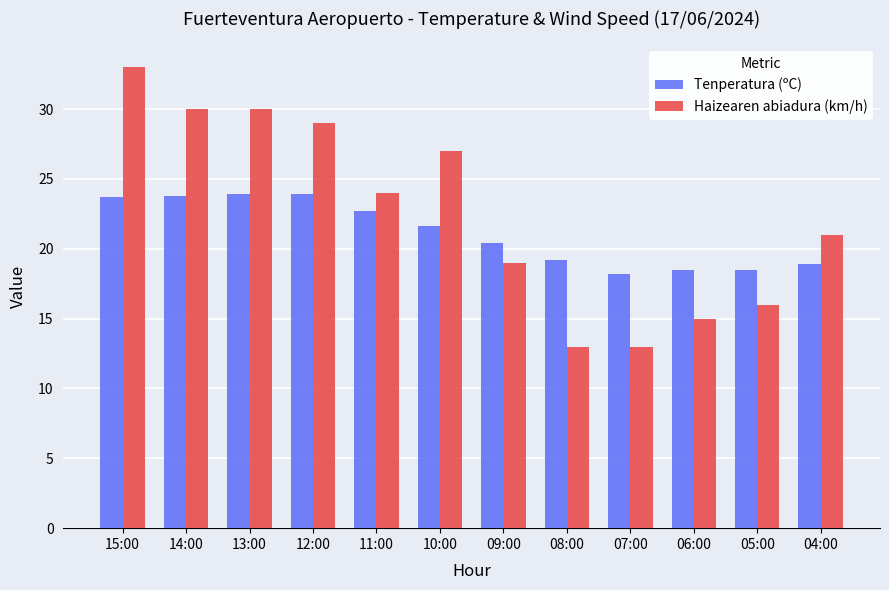

What is the sum of the Tenperatura (ºC) values at 06:00 and 05:00?

37.0